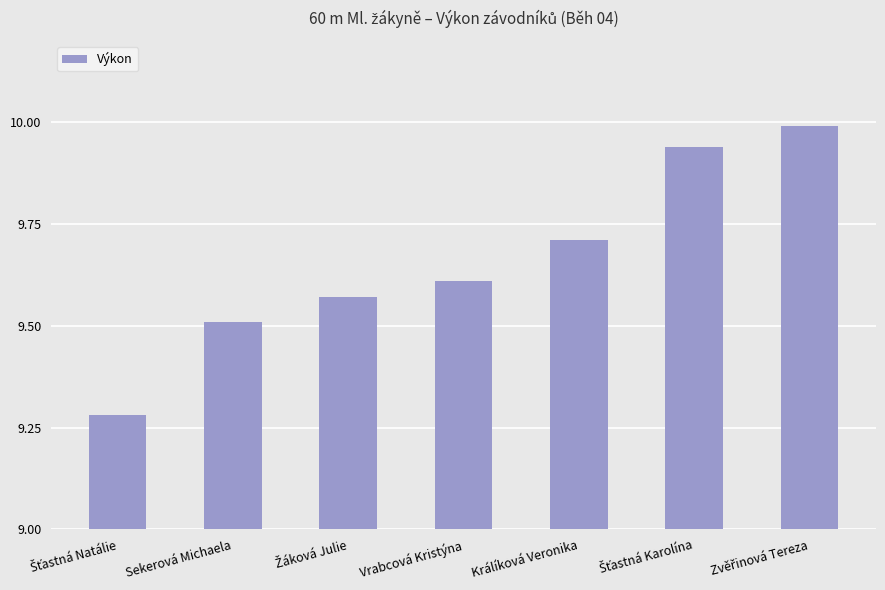

What is the difference between the second highest and second lowest values?

0.4